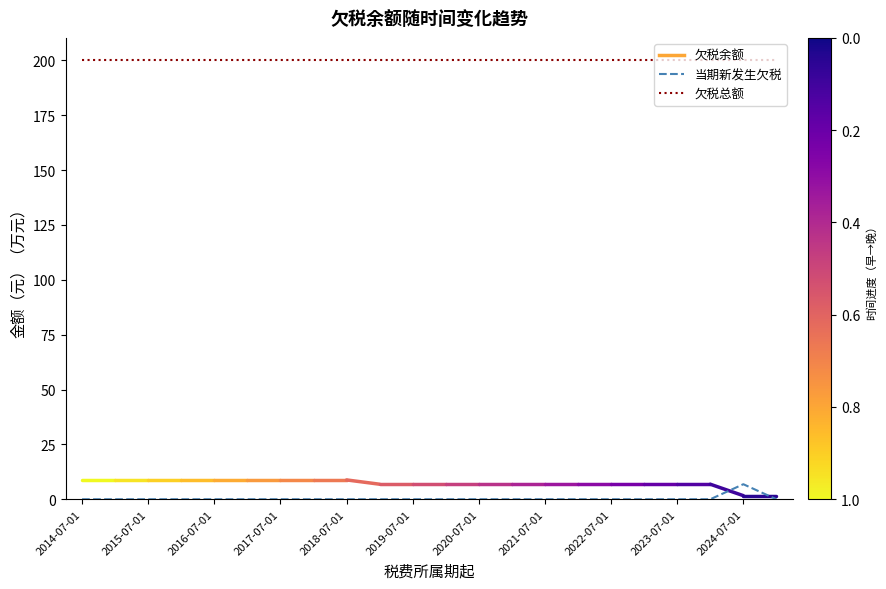

True or false: 当期新发生欠税 and 欠税总额 intersect in this chart.

False